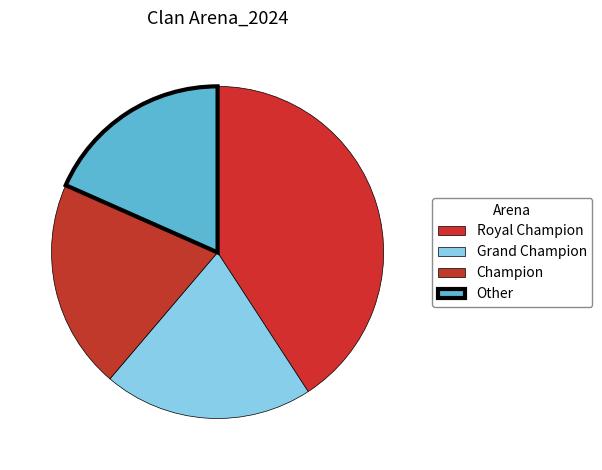

Which has a higher value, Grand Champion or Champion?

Grand Champion